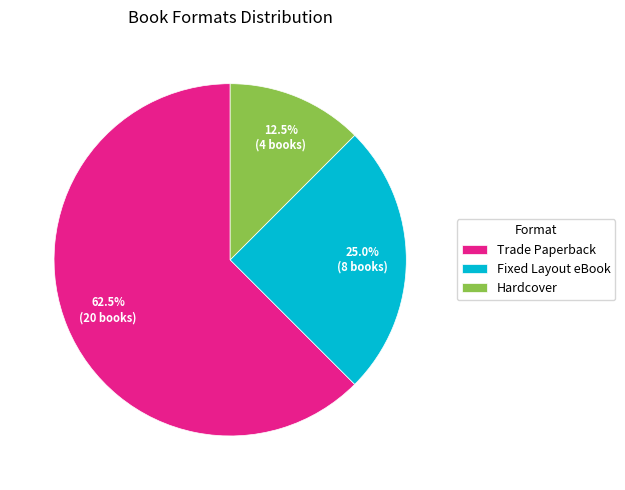

Does Trade Paperback account for over 50% of the chart?

Yes